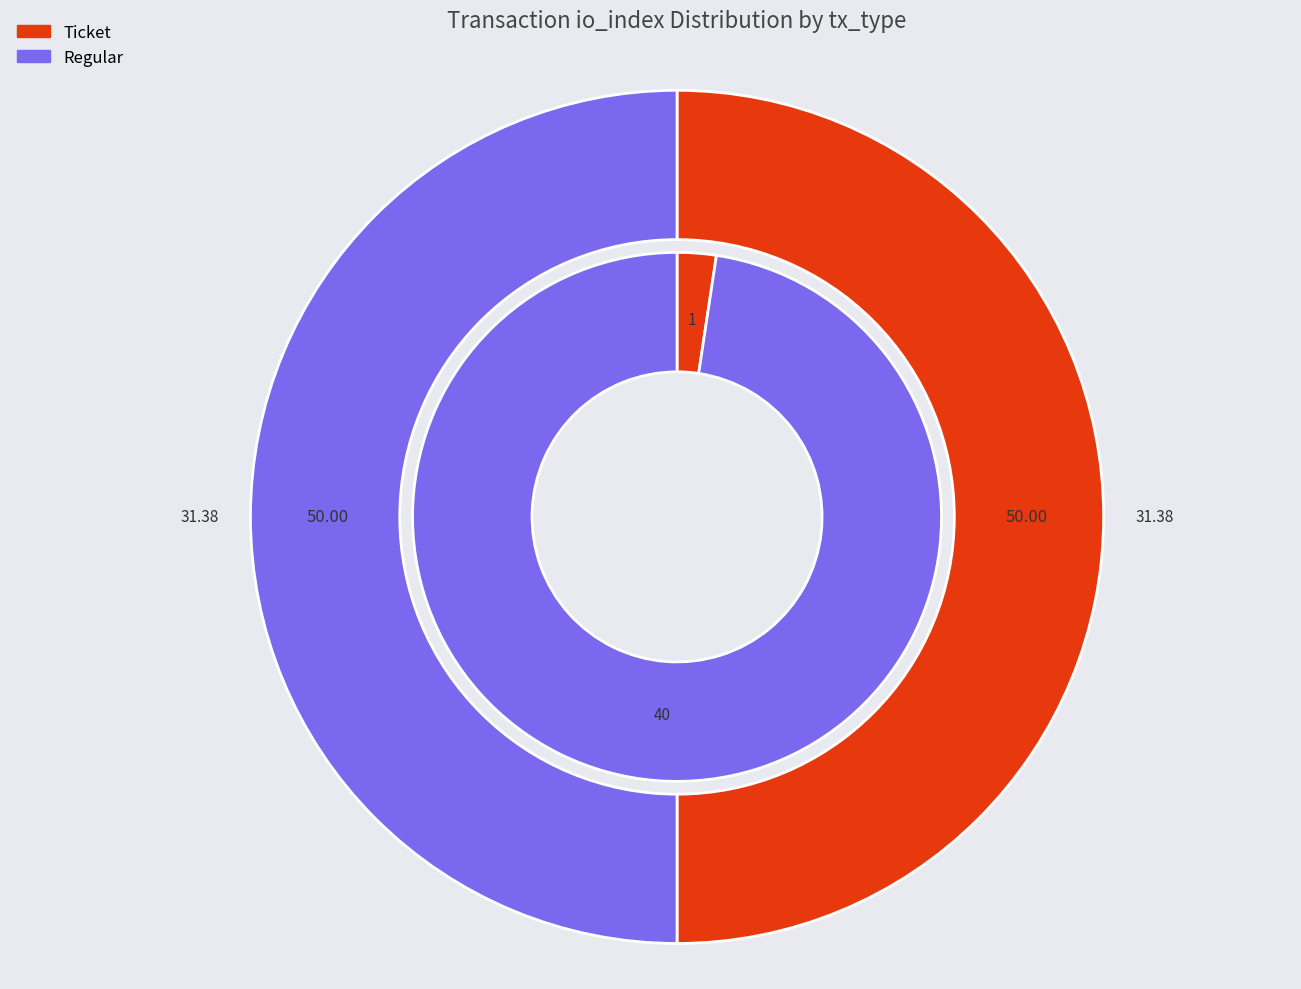

Which slice is the smallest?

Ticket (io_index=0)